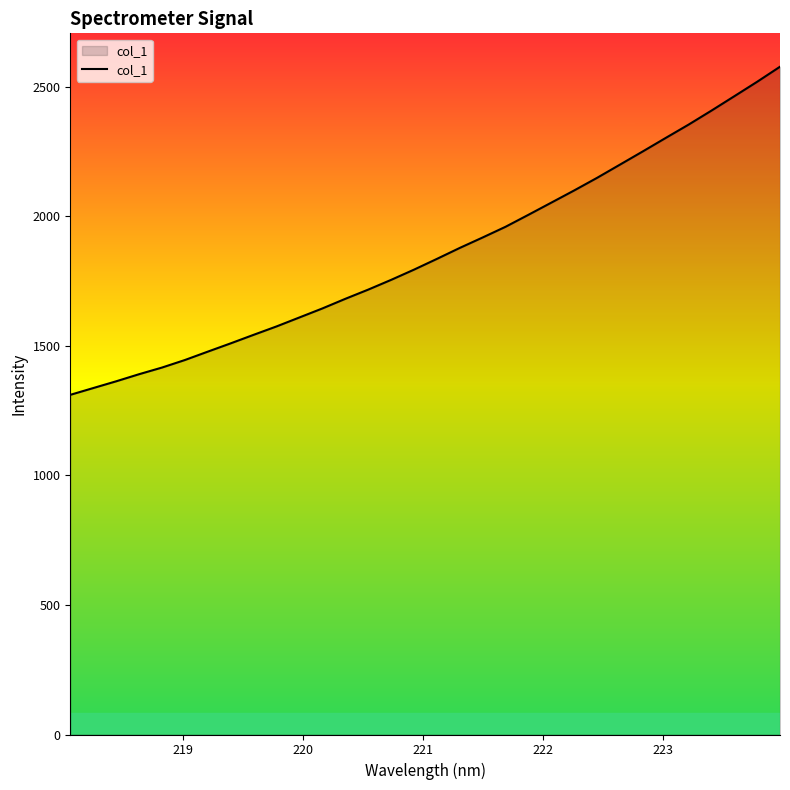

What is the smallest value displayed?

1310.4